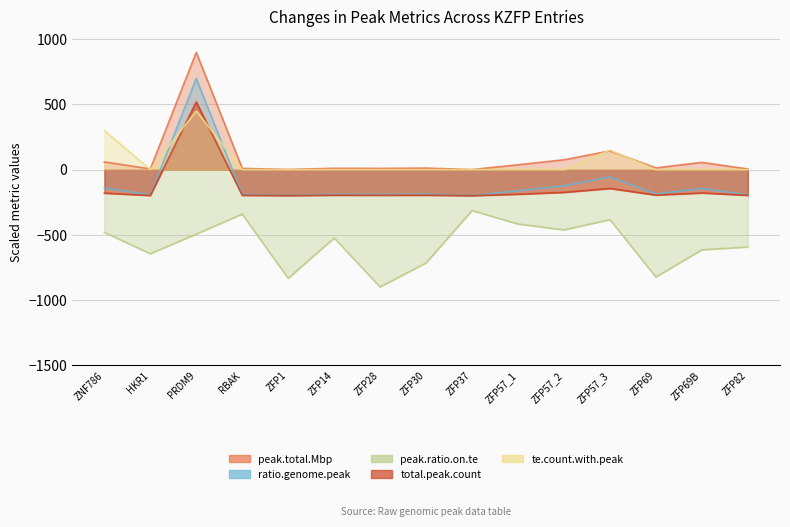

Between ZFP37 and ZFP1, which is larger?

ZFP1